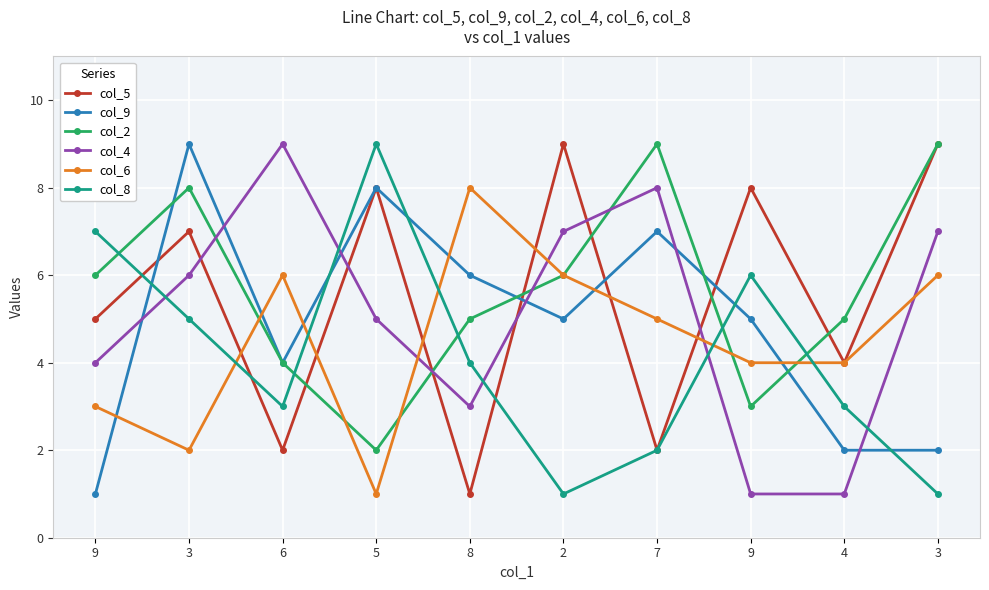

At which category is the sum across all series the highest?

3